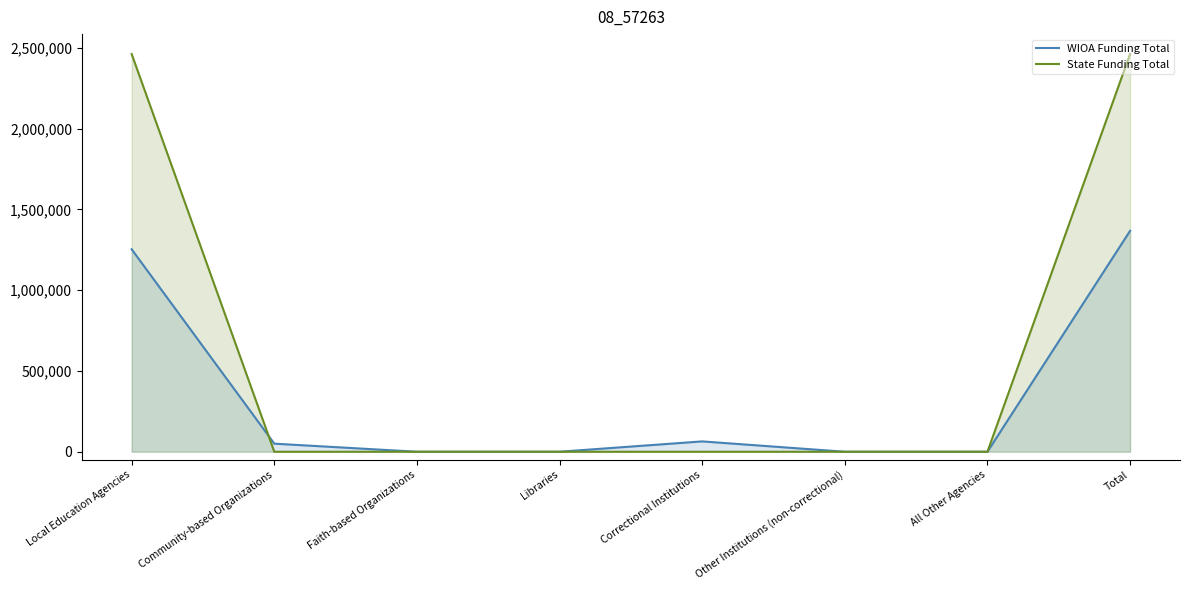

Does the chart have visible grid lines?

No